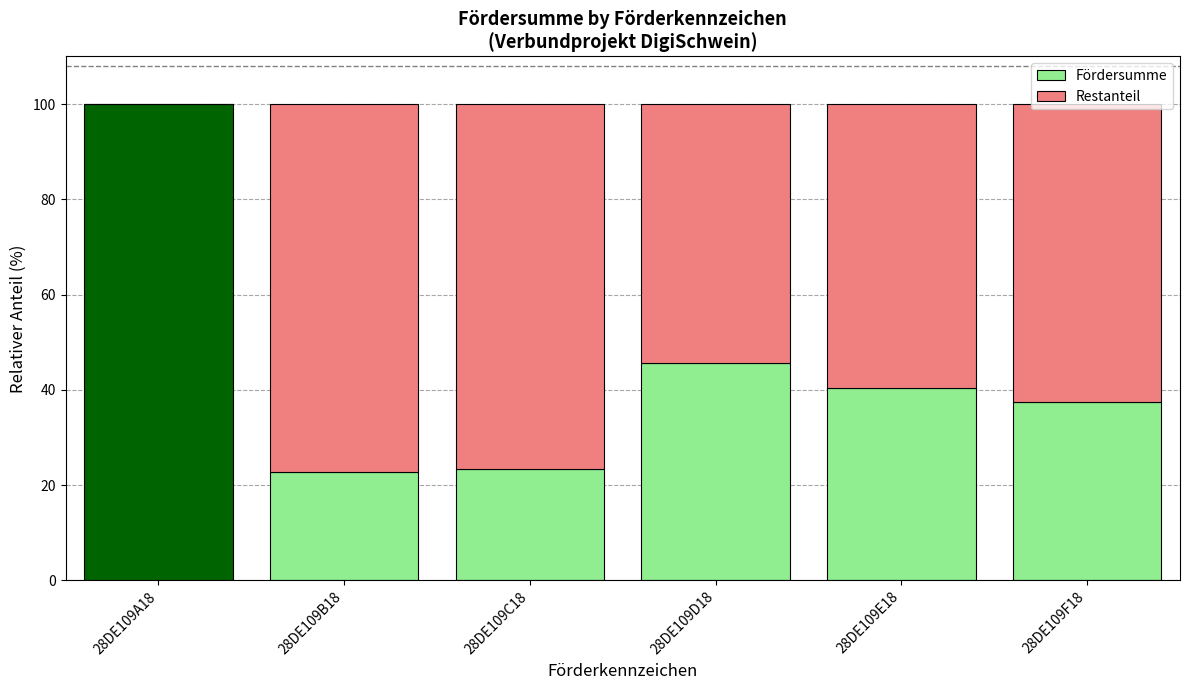

Where is Fördersumme nearest to the value 61?

28DE109D18